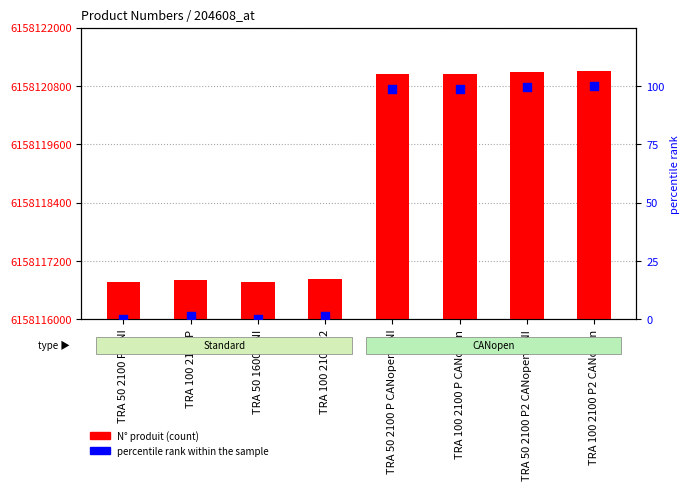

Which series has the largest total across all categories?

N° produit